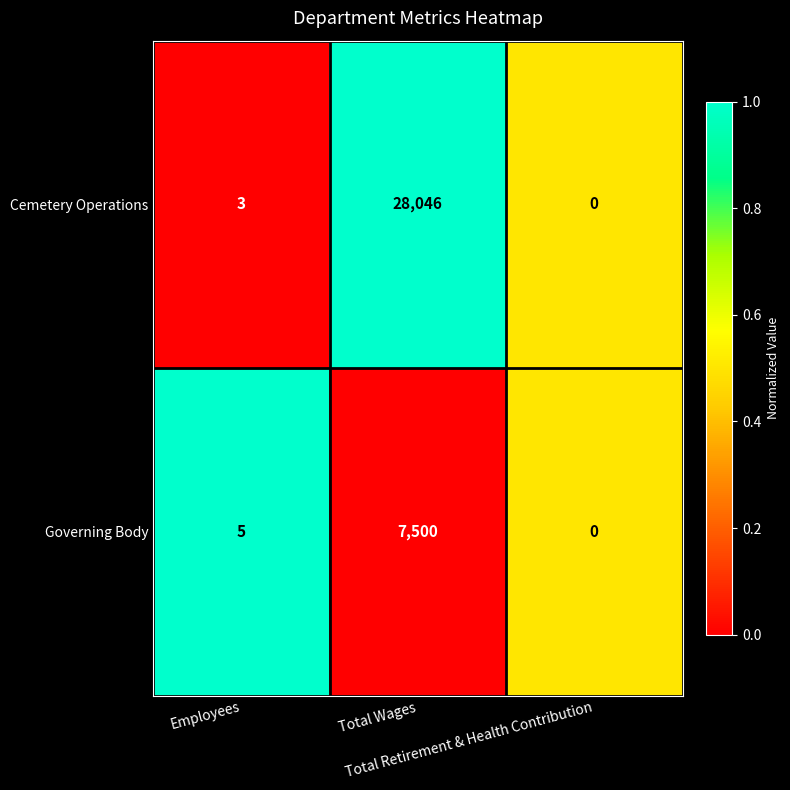

Which series has the largest total across all categories?

Cemetery Operations